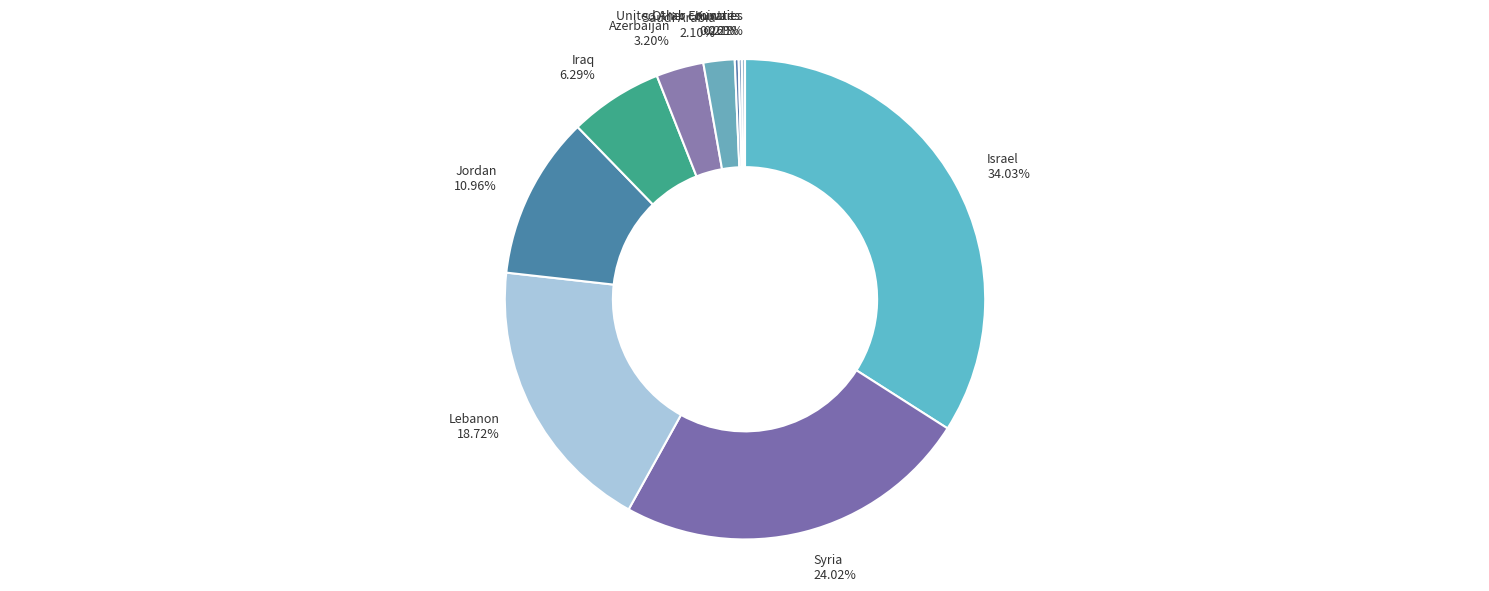

Does any single category account for the majority?

No